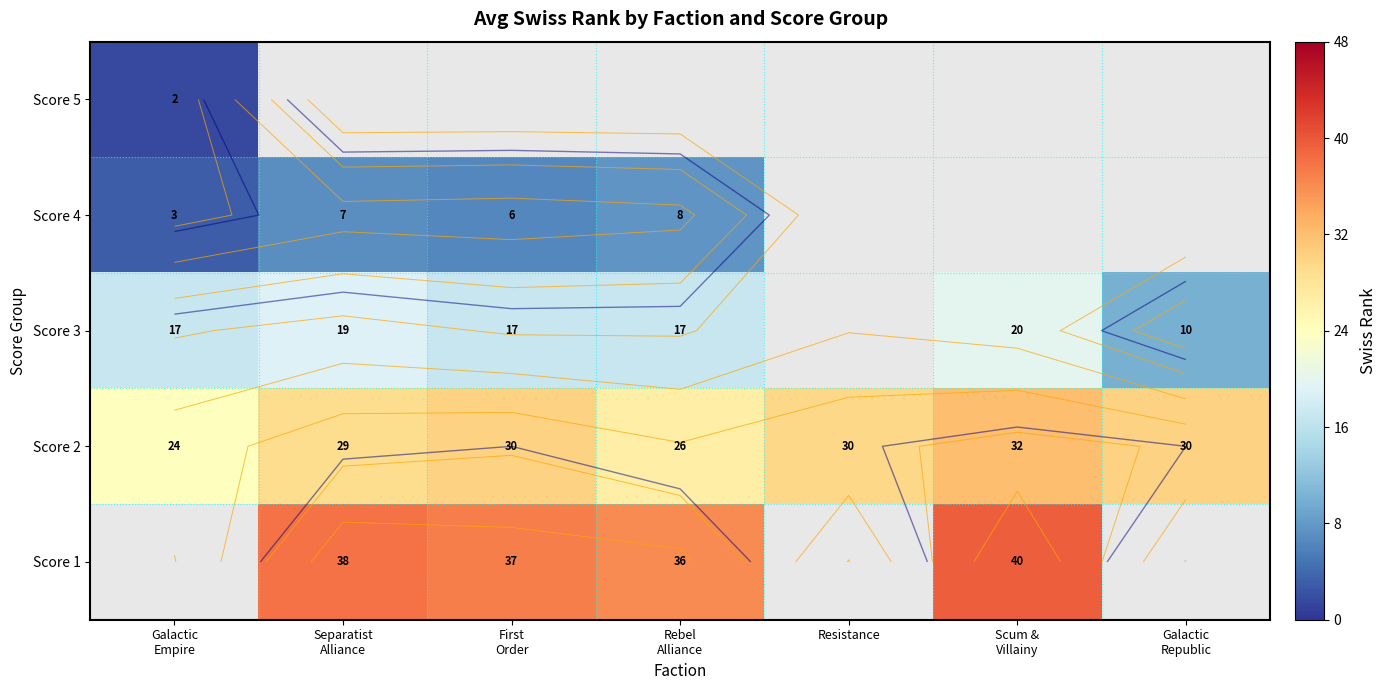

List the labels in order of Score 4 value, smallest first.

Galactic Empire, First Order, Separatist Alliance, Rebel Alliance, Resistance, Scum & Villainy, Galactic Republic